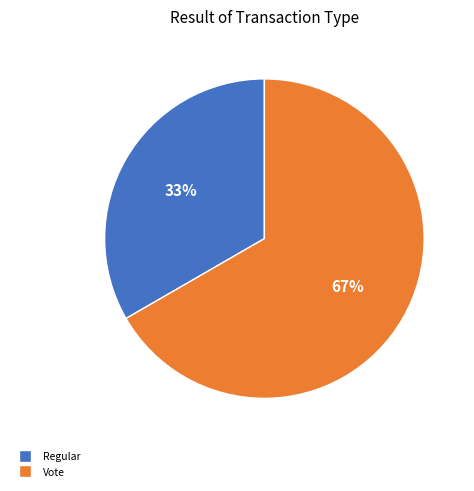

Count the number of slices in the pie.

2